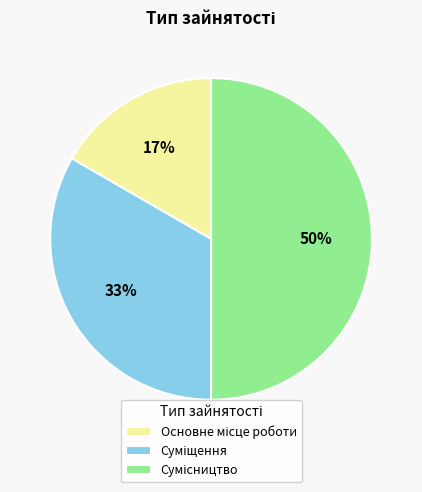

To the nearest percent, what is the difference between the largest and smallest slice percentages?

33%